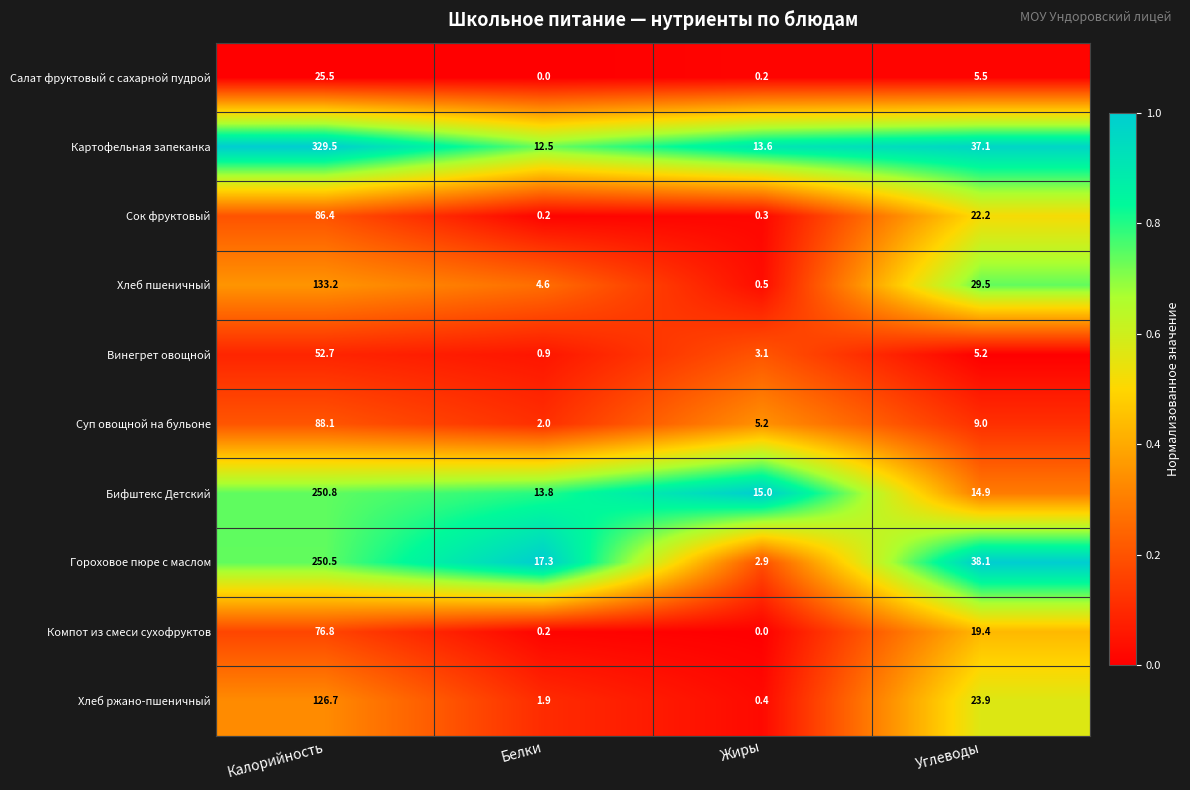

What is the spread (max minus min) of values at Белки?

17.3